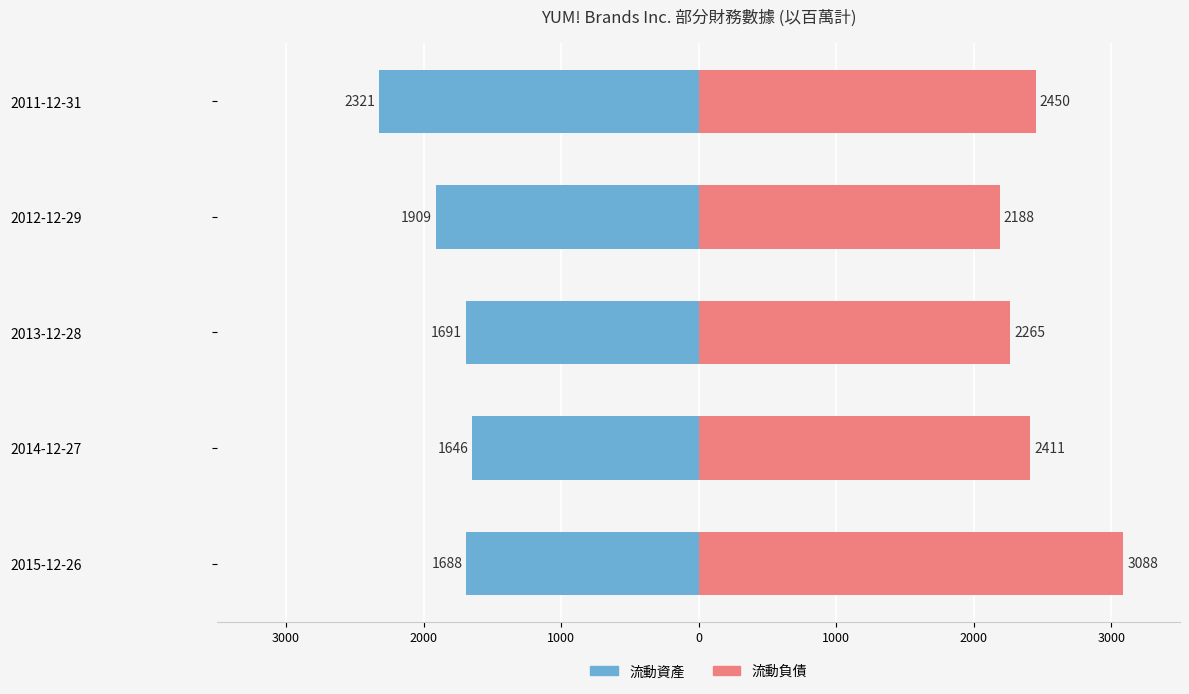

Between 0 and 2000, which is larger?

2000